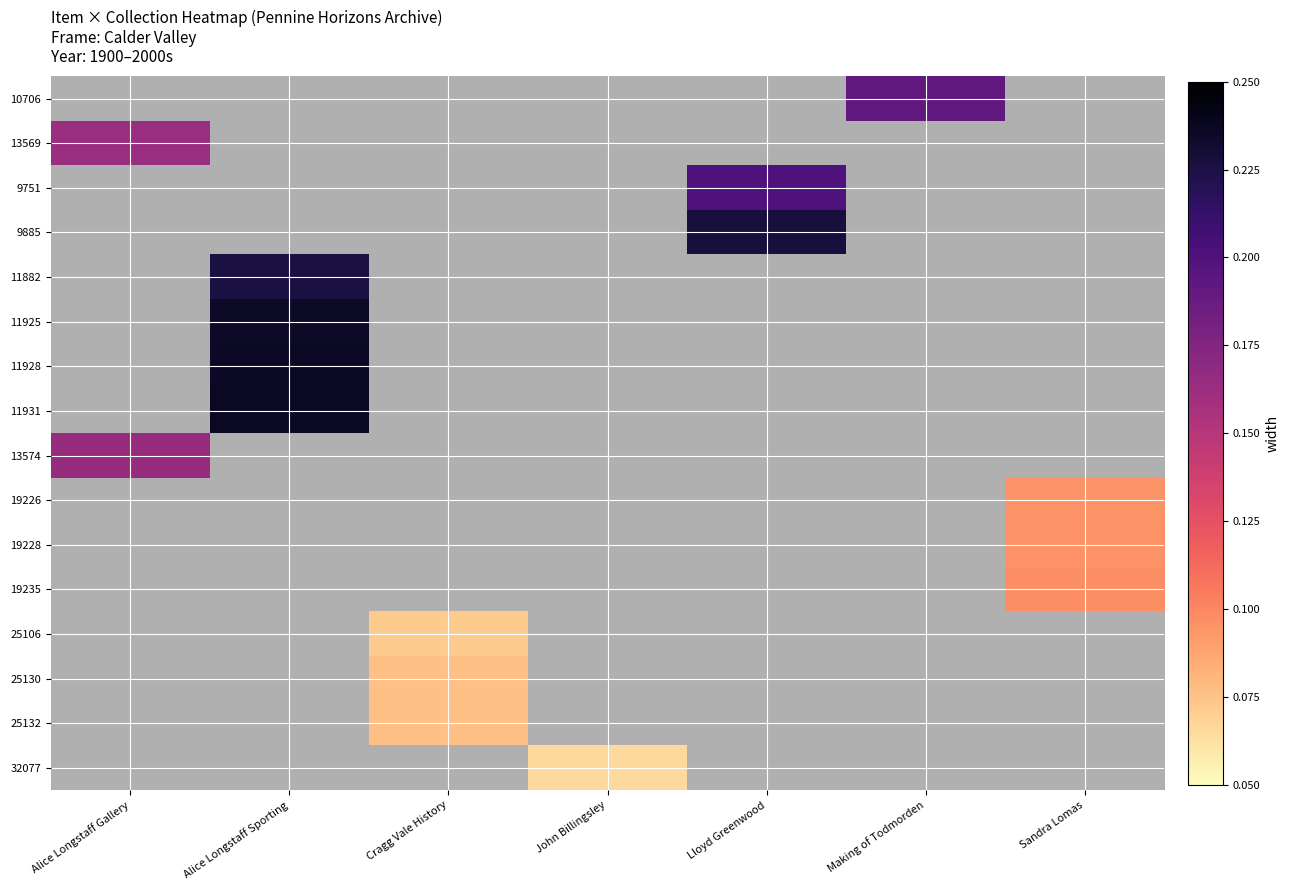

Between Making of Todmorden and Alice Longstaff Gallery, which is larger?

Making of Todmorden